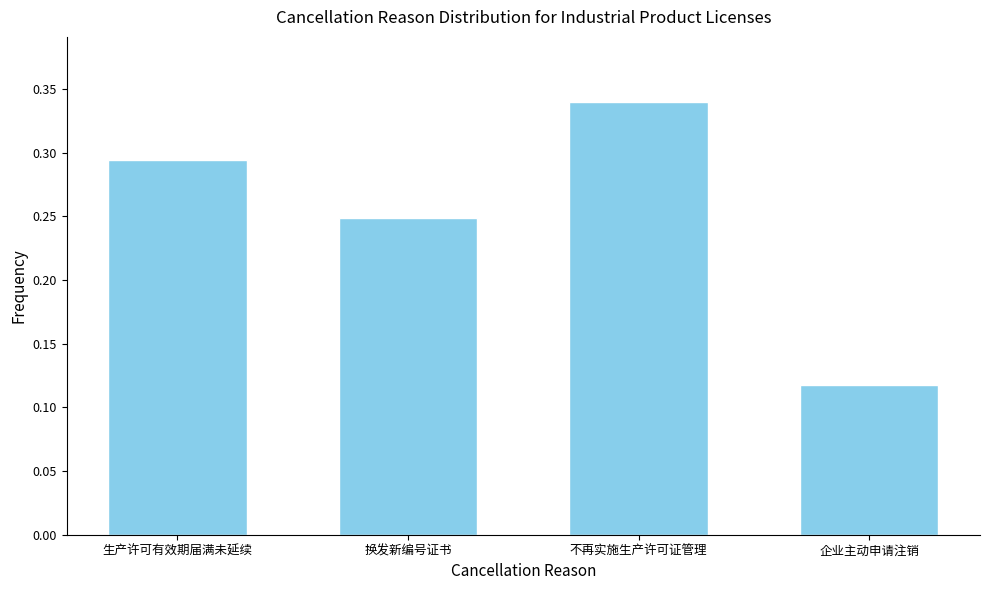

At which label is the value closest to 0?

企业主动申请注销